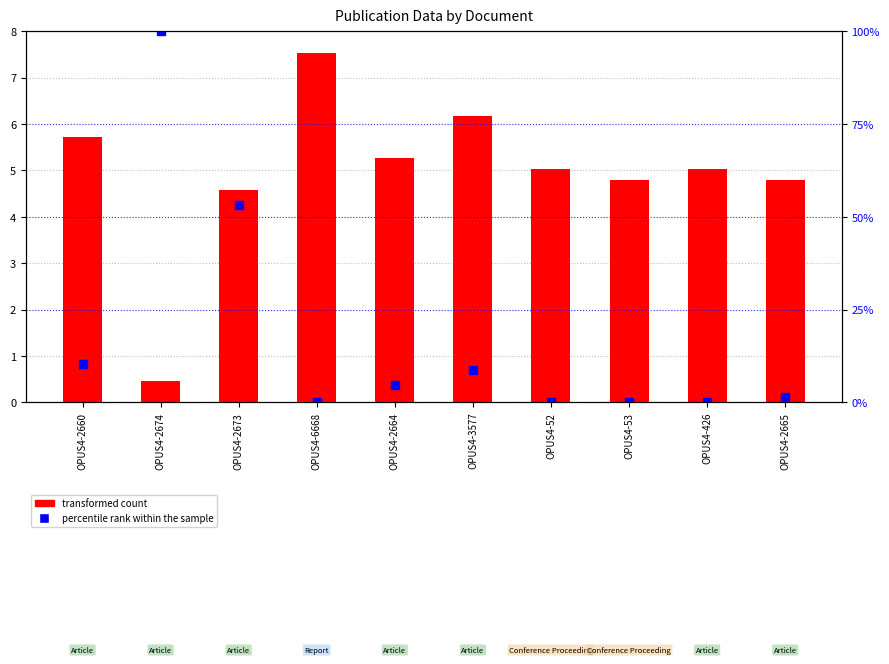

What position from the left is OPUS4-2664?

5